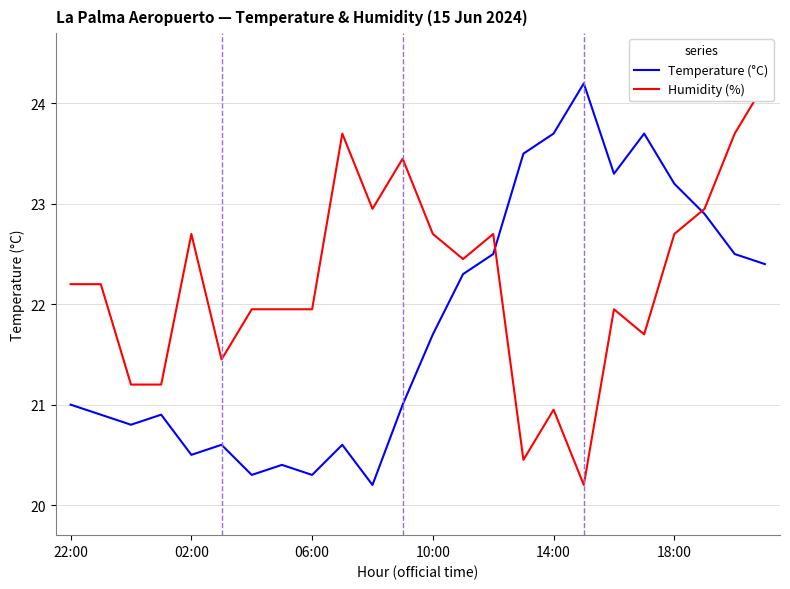

True or false: Temperature (°C) and Humidity (%) intersect in this chart.

True